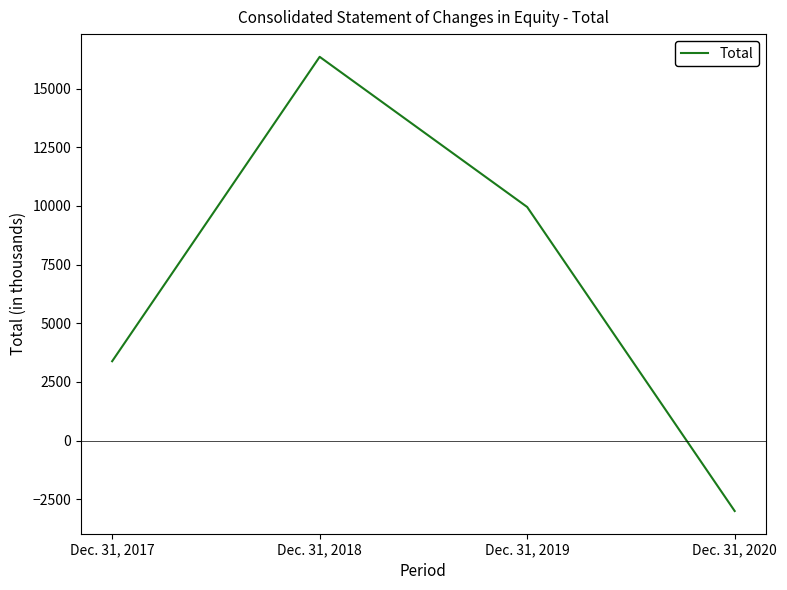

The value at Dec. 31, 2020 is -660. True or false?

False